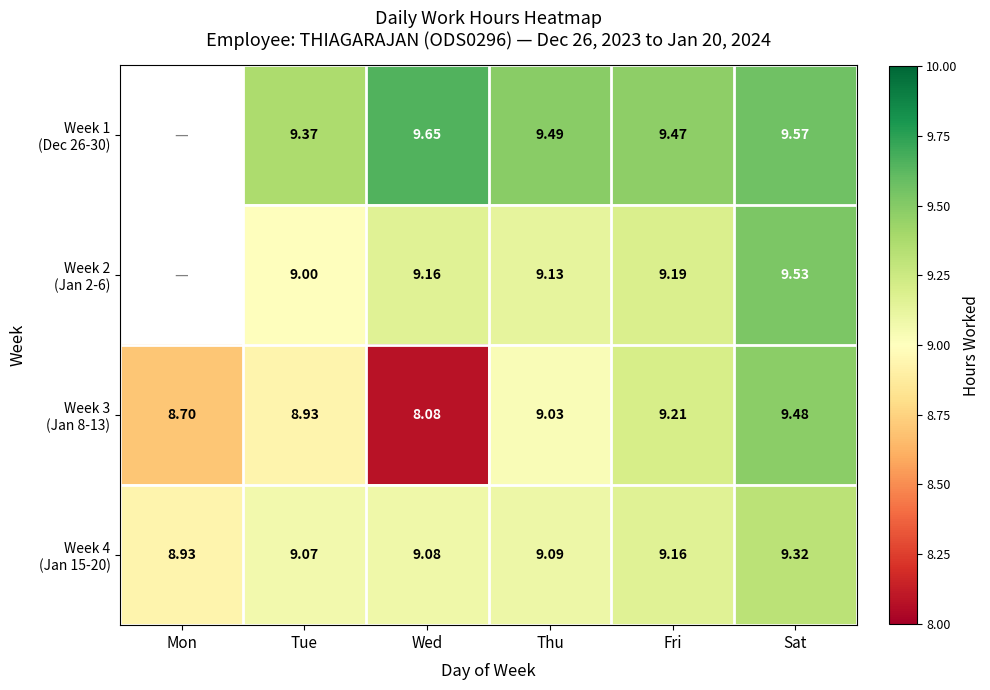

At which category does the chart reach its minimum across all series?

Wed